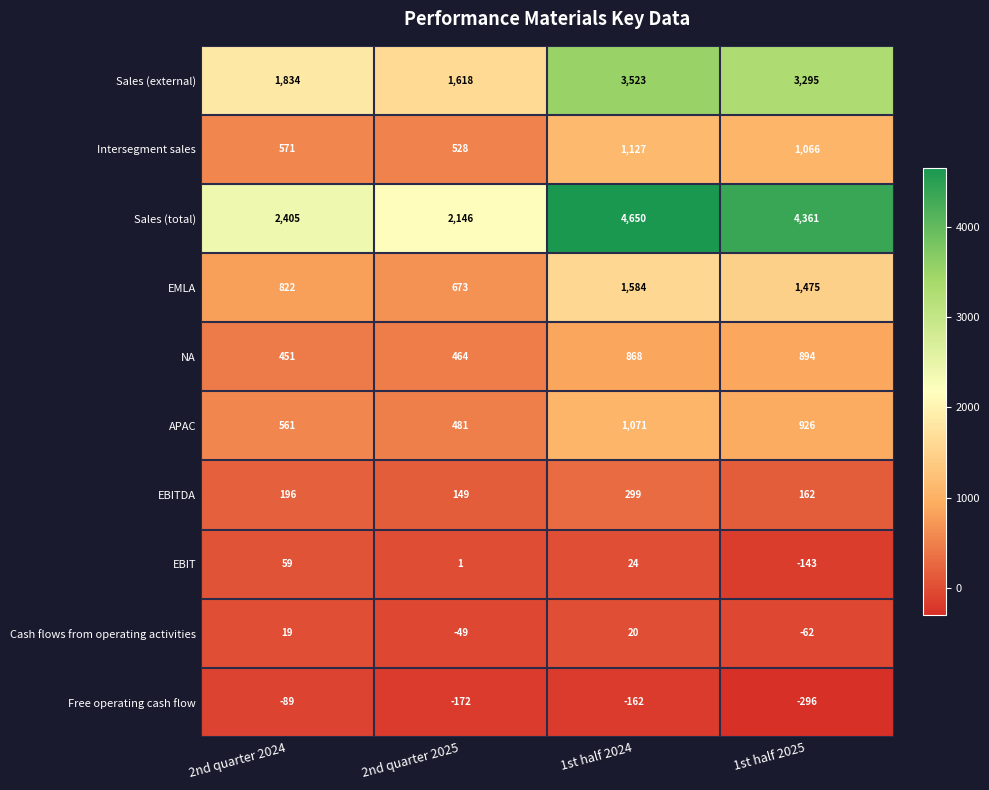

Which series has the largest range (max minus min)?

Sales (total)